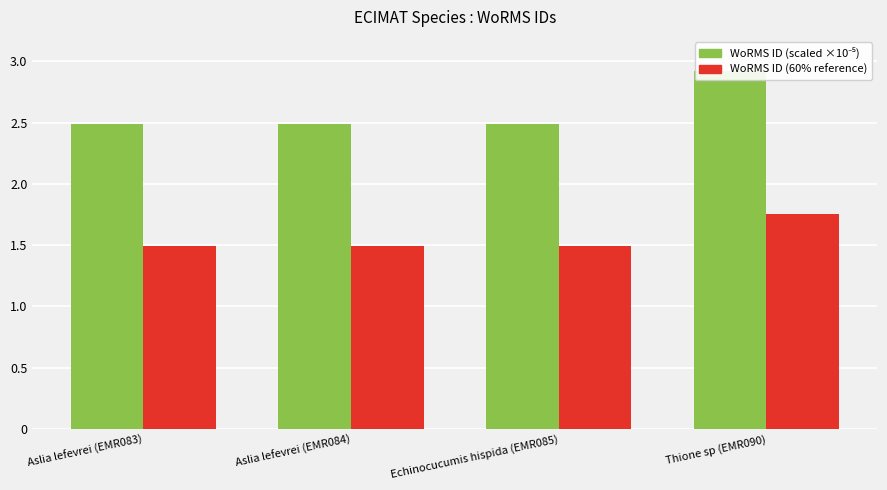

What is the difference between the maximum and minimum values in the WoRMS ID (scaled ×10⁻⁵) series?

0.4